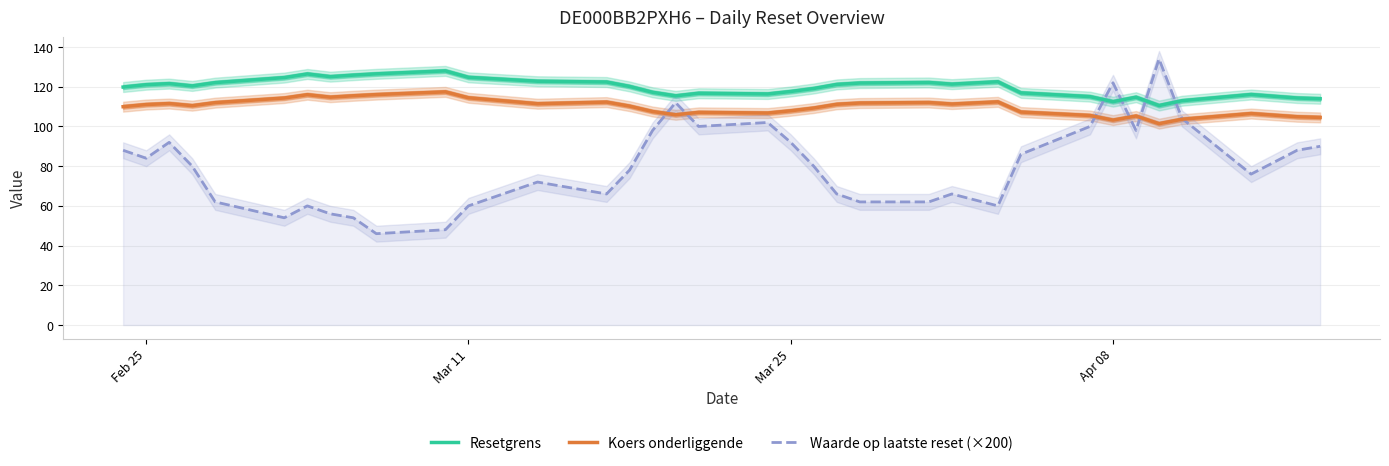

True or false: Resetgrens and Koers onderliggende cross at least once.

False